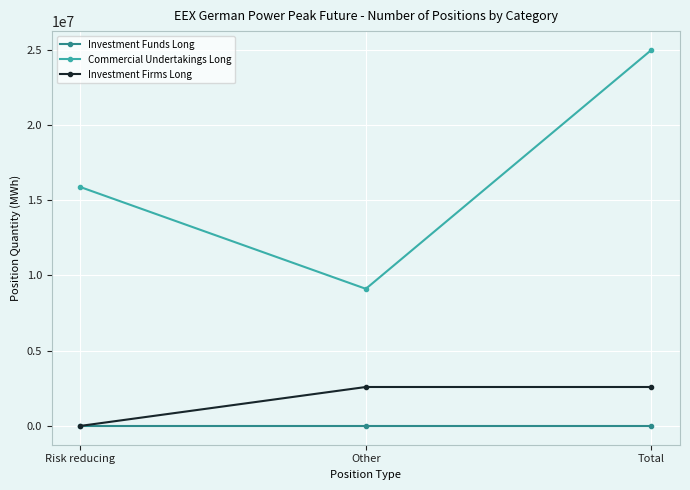

How many lines are shown in the chart?

3